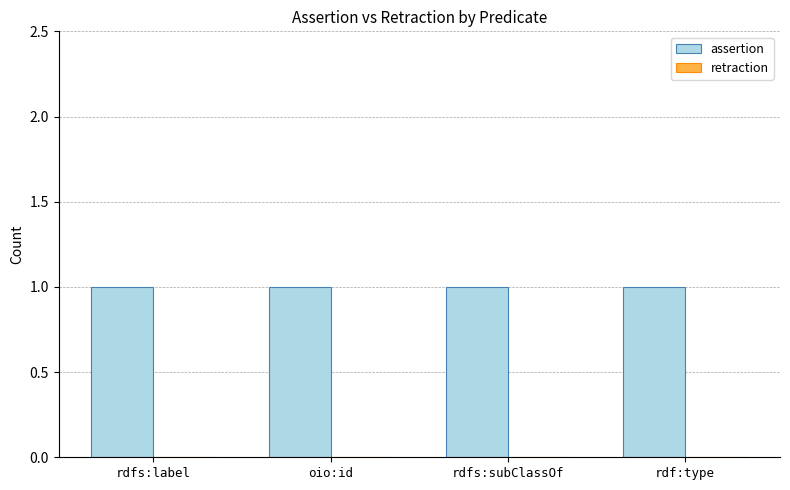

At which label is retraction closest to 0?

rdfs:label